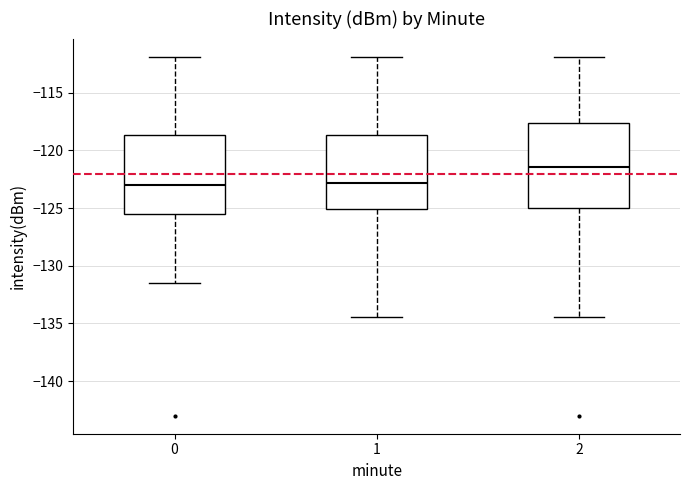

Where is the upper edge of the box at x = 2 on the y-axis? The values are not printed on the chart, so give them approximately, as read against the axis.

-117.5